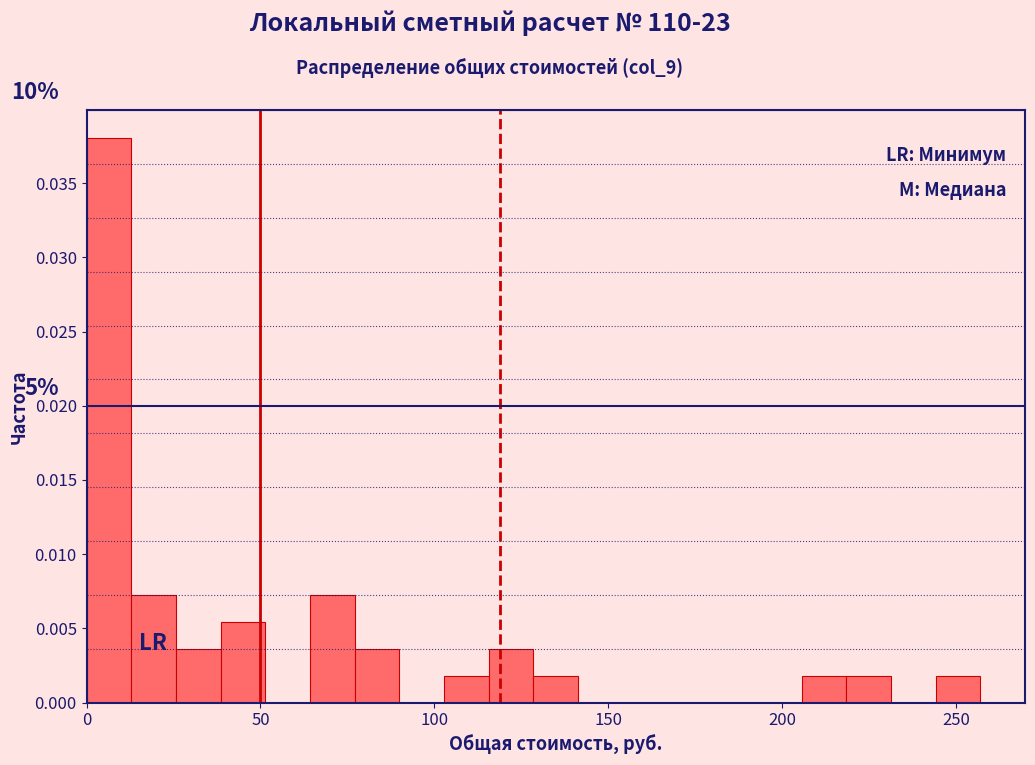

Read against the x-axis, roughly where is the centre of the tallest bar?

5